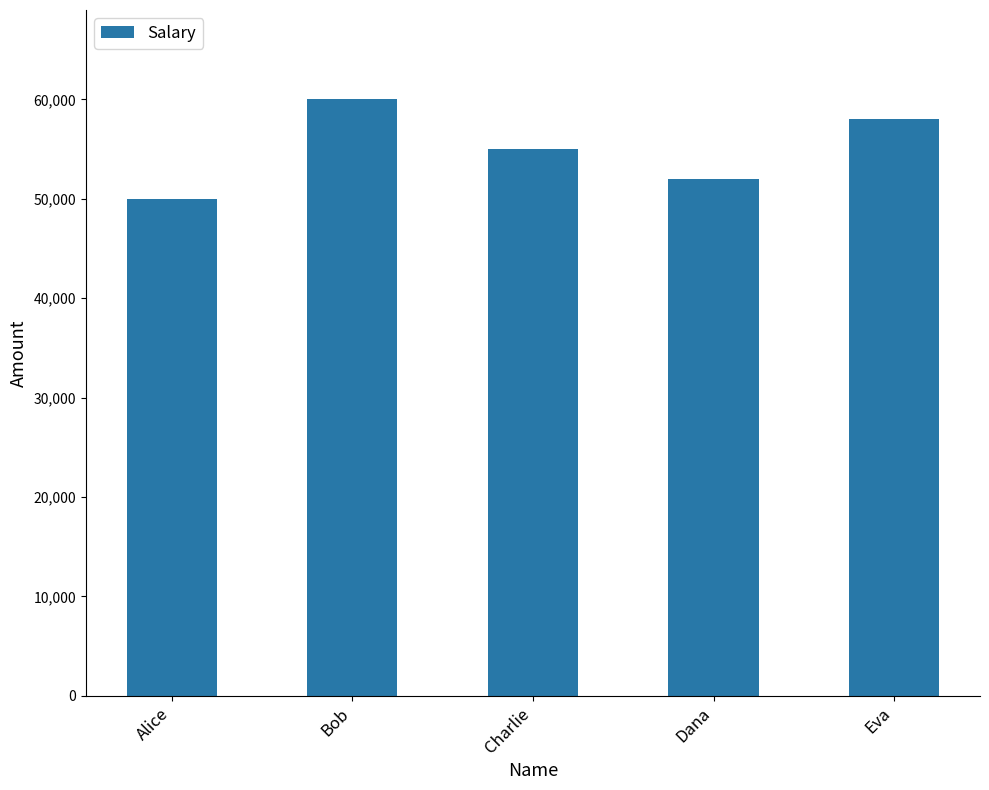

List the labels in order of value, smallest first.

Alice, Dana, Charlie, Eva, Bob